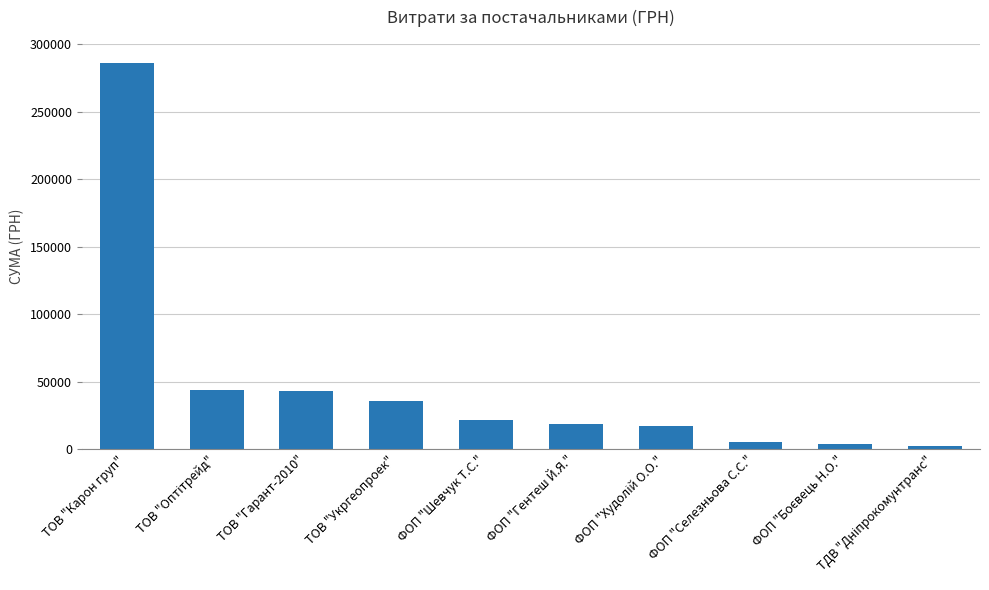

What is the difference between the maximum and minimum values?

283891.3